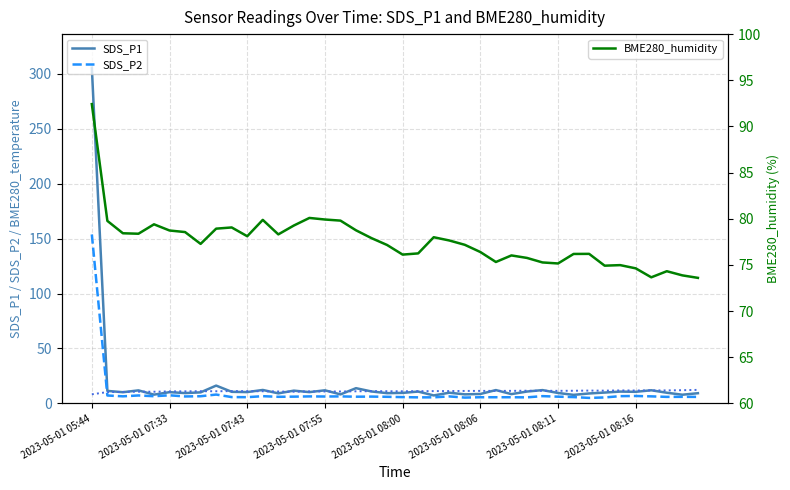

What is the sum of the BME280_humidity values at 22 and 33?

152.9